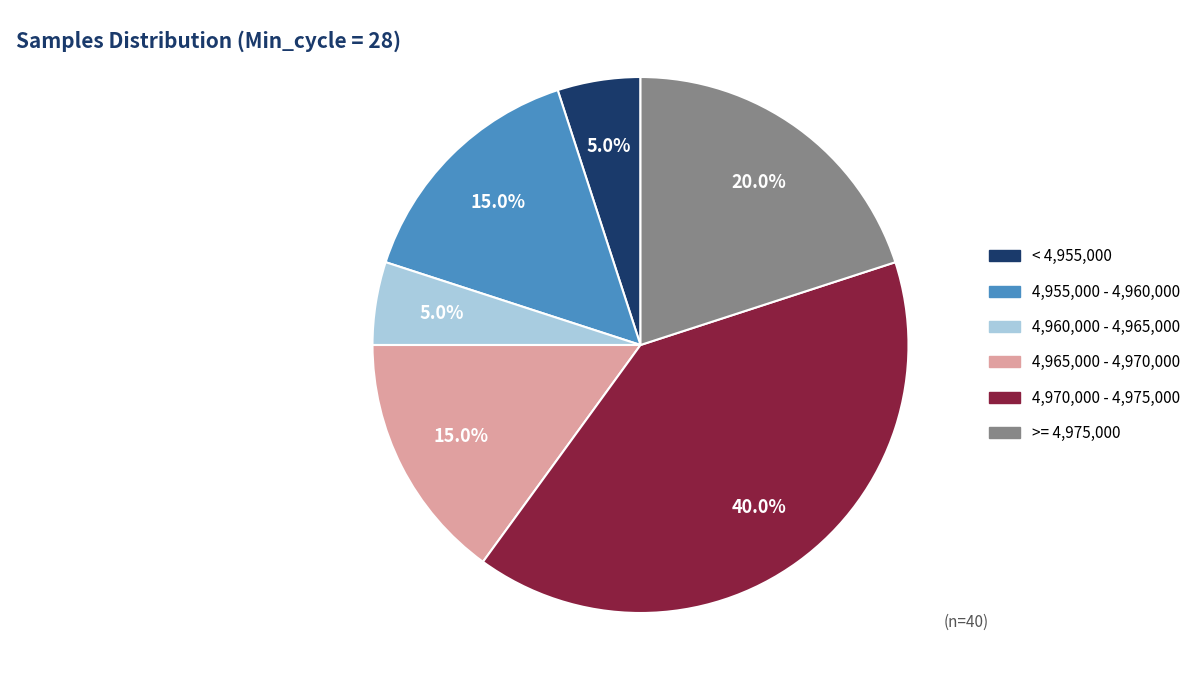

Is there any slice that represents more than half of the pie?

No